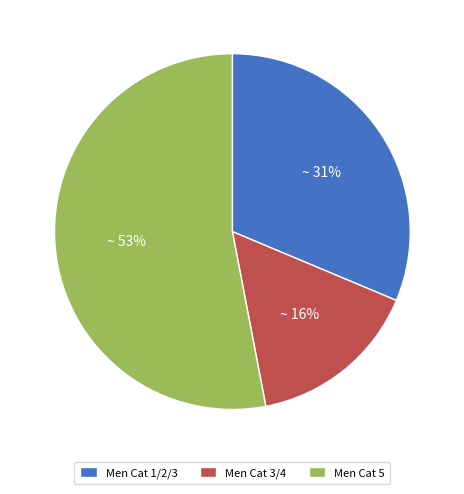

Do Men Cat 1/2/3 and Men Cat 3/4 together represent more than half of the pie?

No